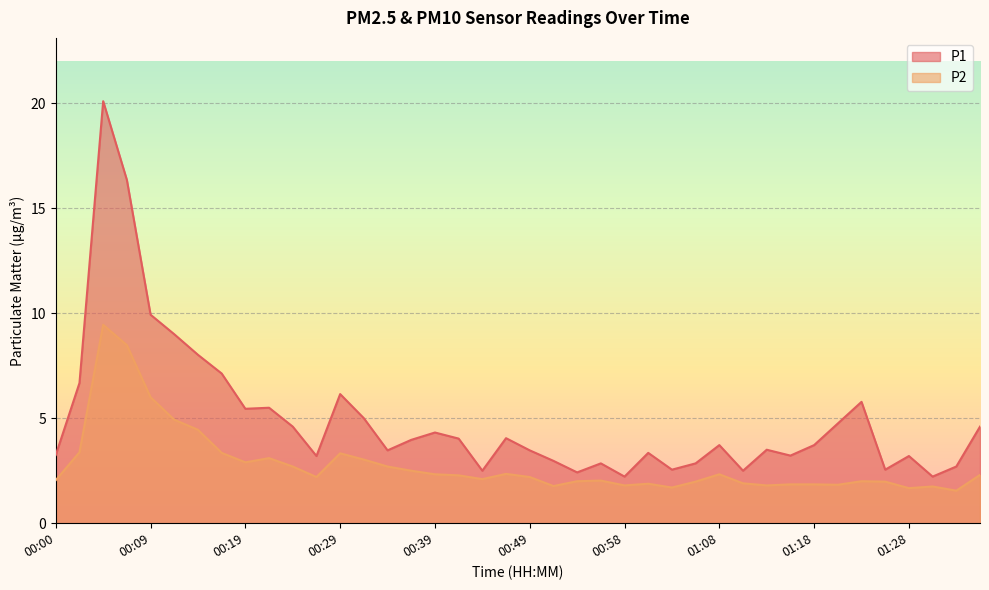

In P2, how many points are higher than both neighbors (excluding endpoints)?

9